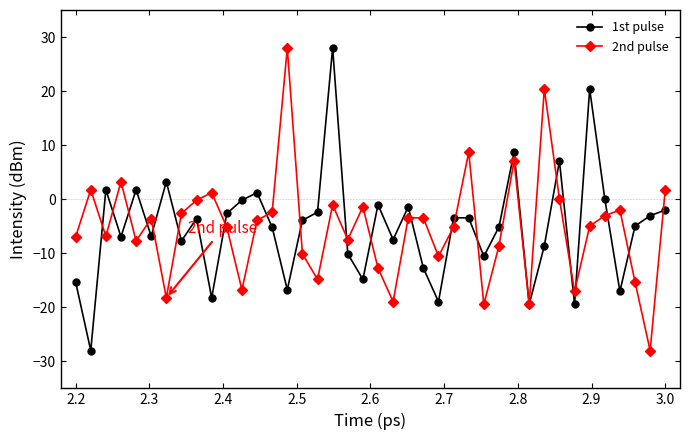

What is the maximum value shown in the chart?

28.0